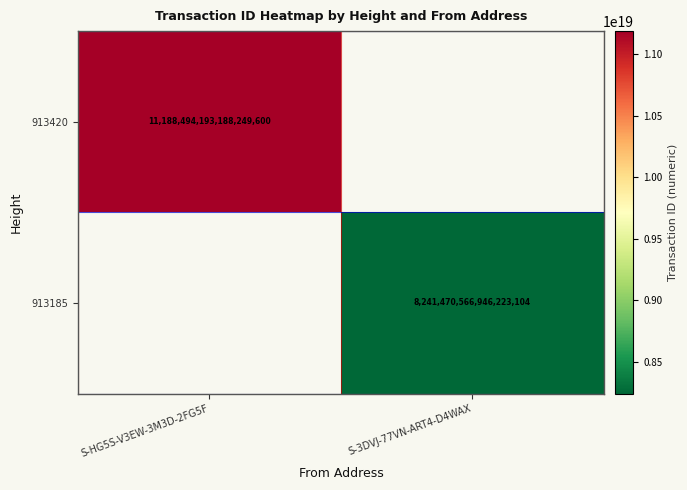

The 913420 series shows 11188494193188249600 at S-HG5S-V3EW-3M3D-2FG5F. True or false?

True